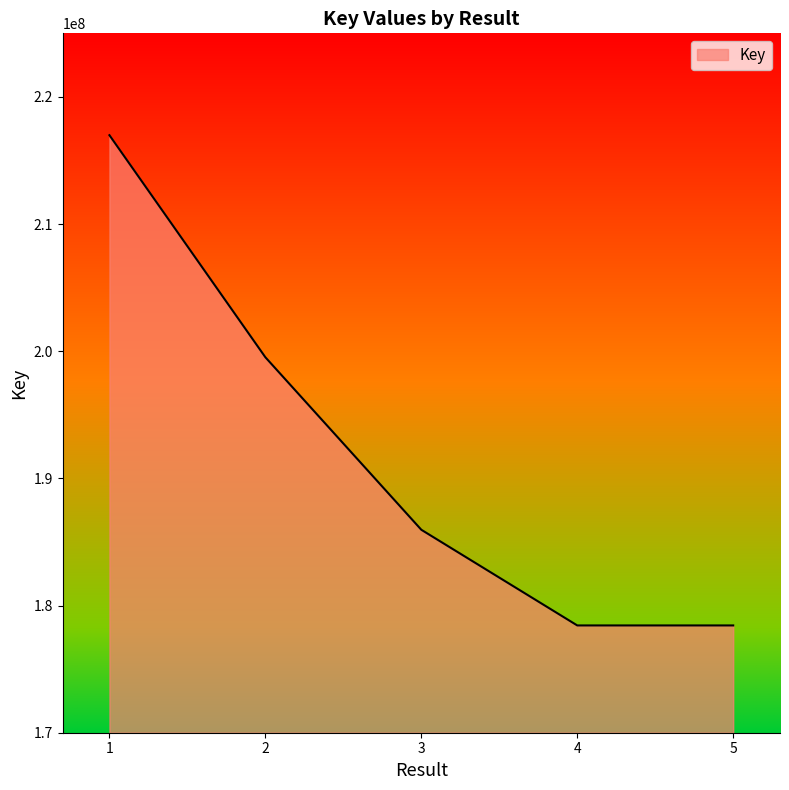

How many categories are shown in the chart?

5